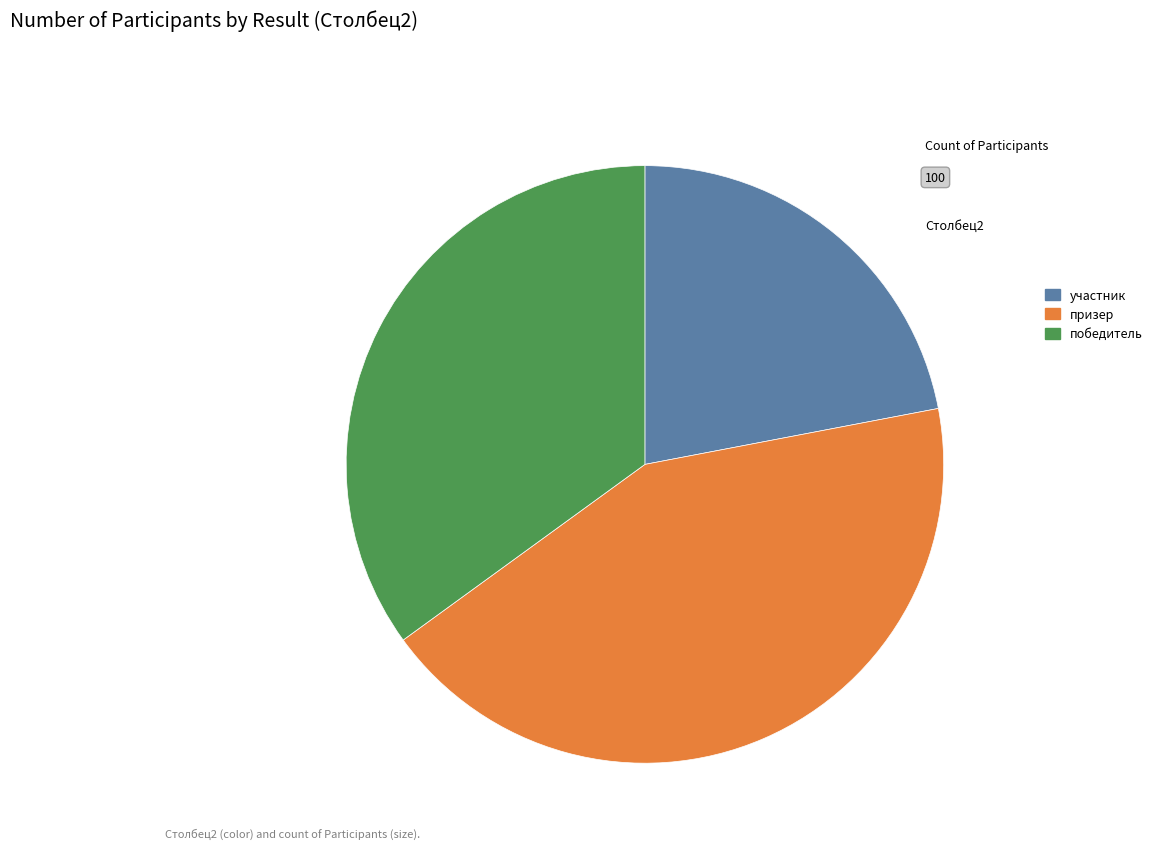

Rank the categories by value from lowest to highest.

участник, победитель, призер